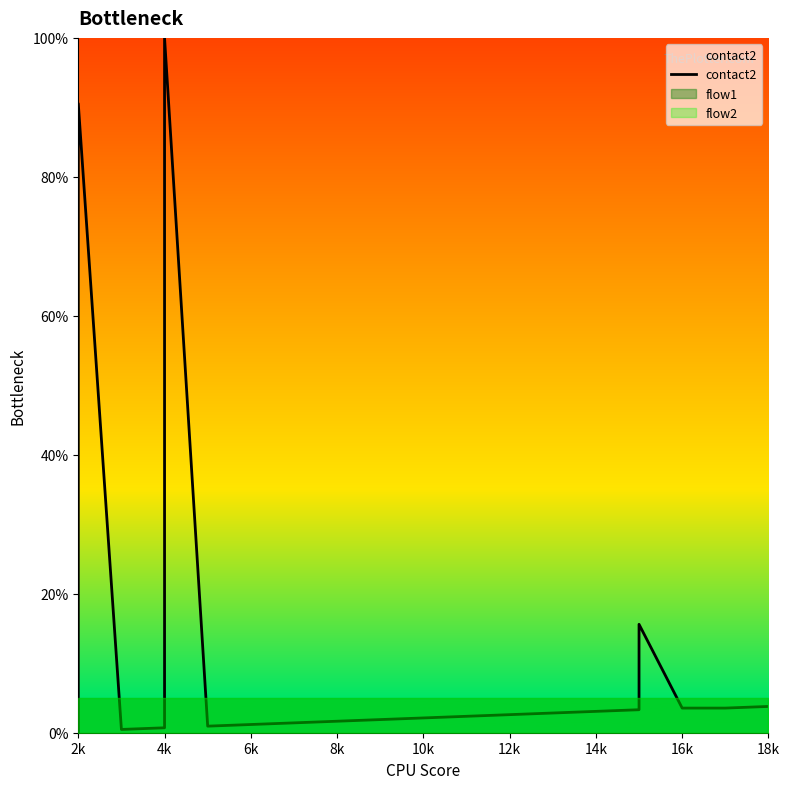

What is the greatest value displayed?

100.0